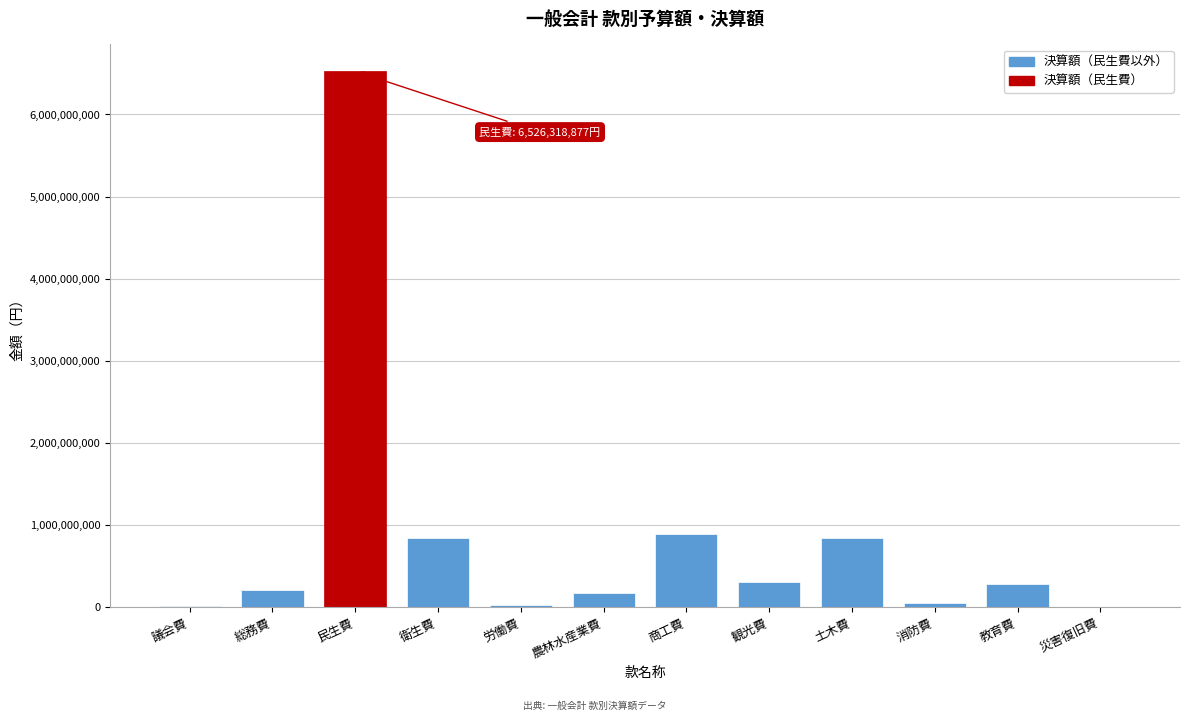

What is the maximum value shown in the chart?

6526318877